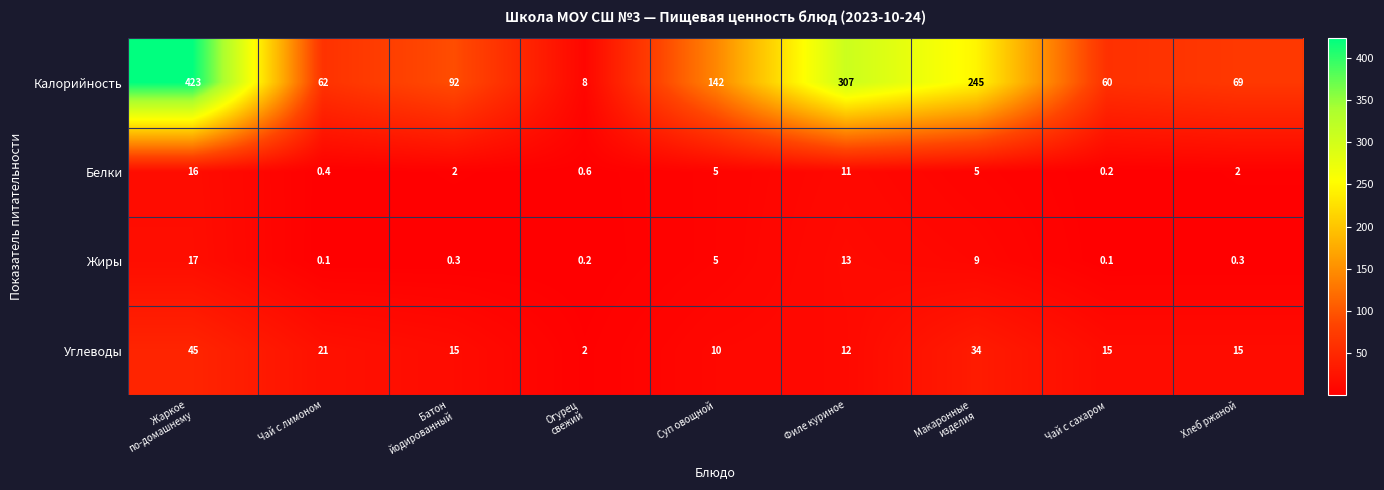

Is it true that Жиры equals 13.0 at Филе куриное?

True